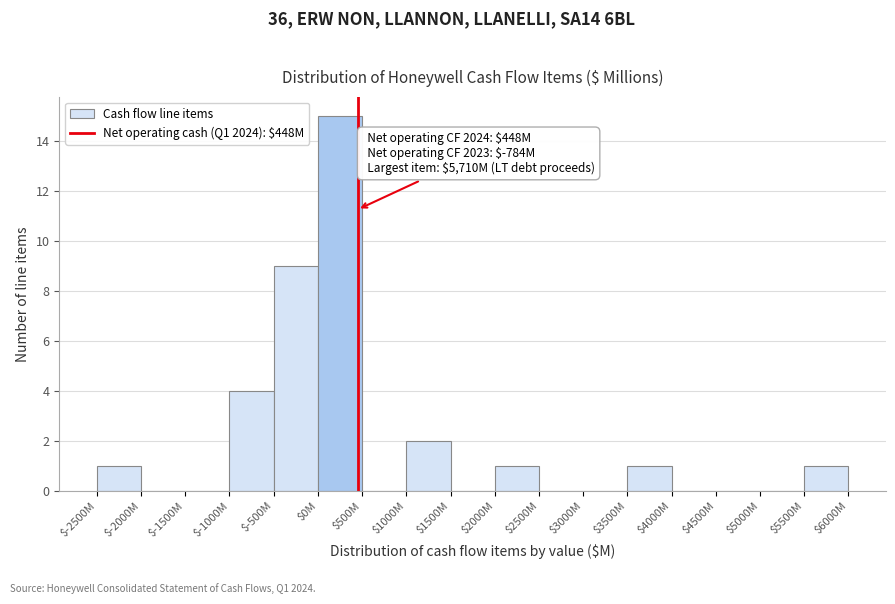

The value at $0M is 15. True or false?

True